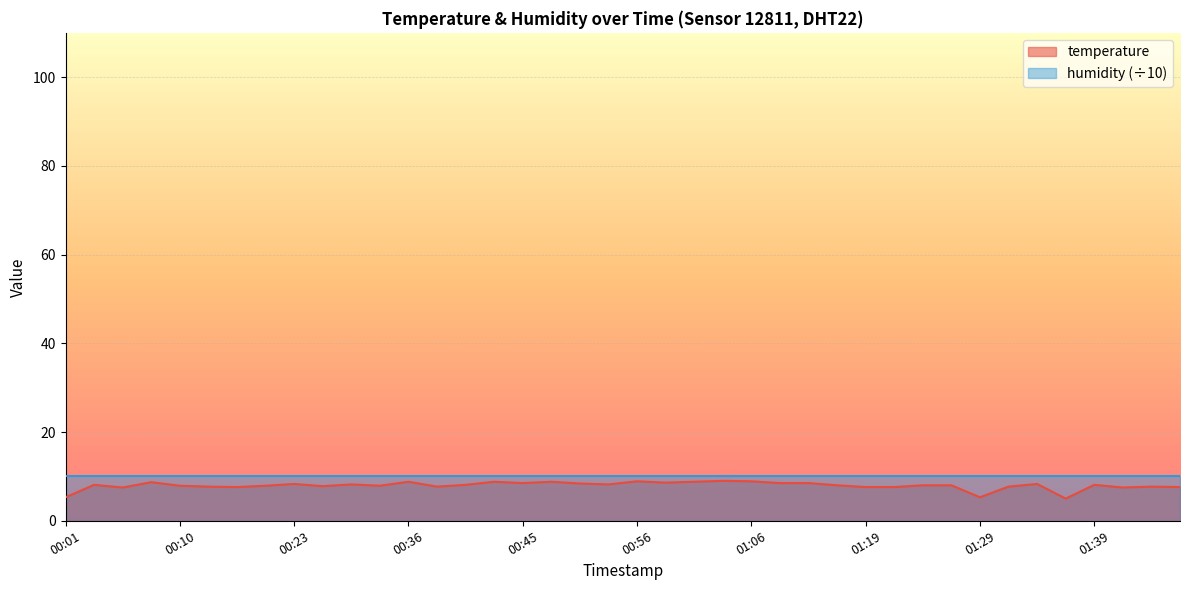

What is the difference between the values at 00:36 and 01:32?

1.1